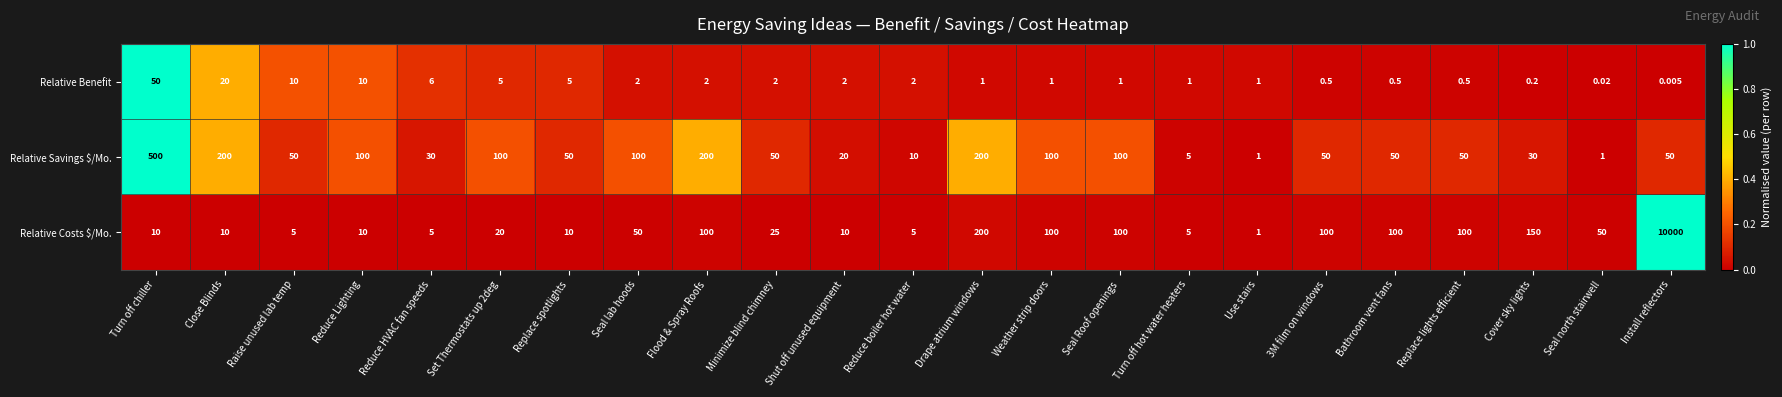

Which series has the widest spread of values?

Relative Costs $/Mo.